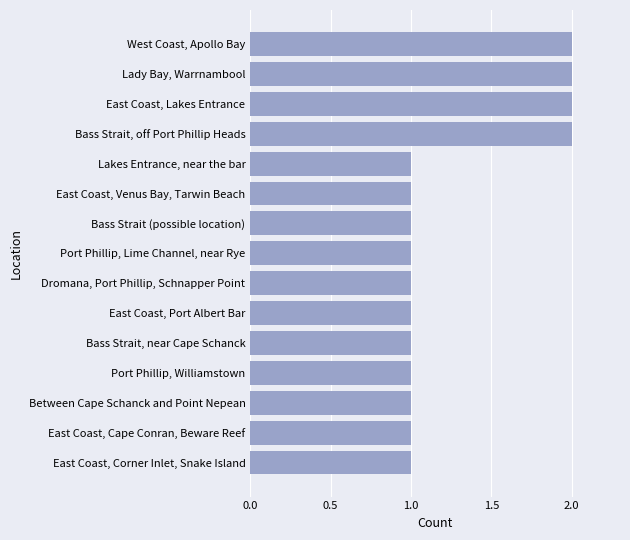

What is the value of the 9th bar from the top?

1